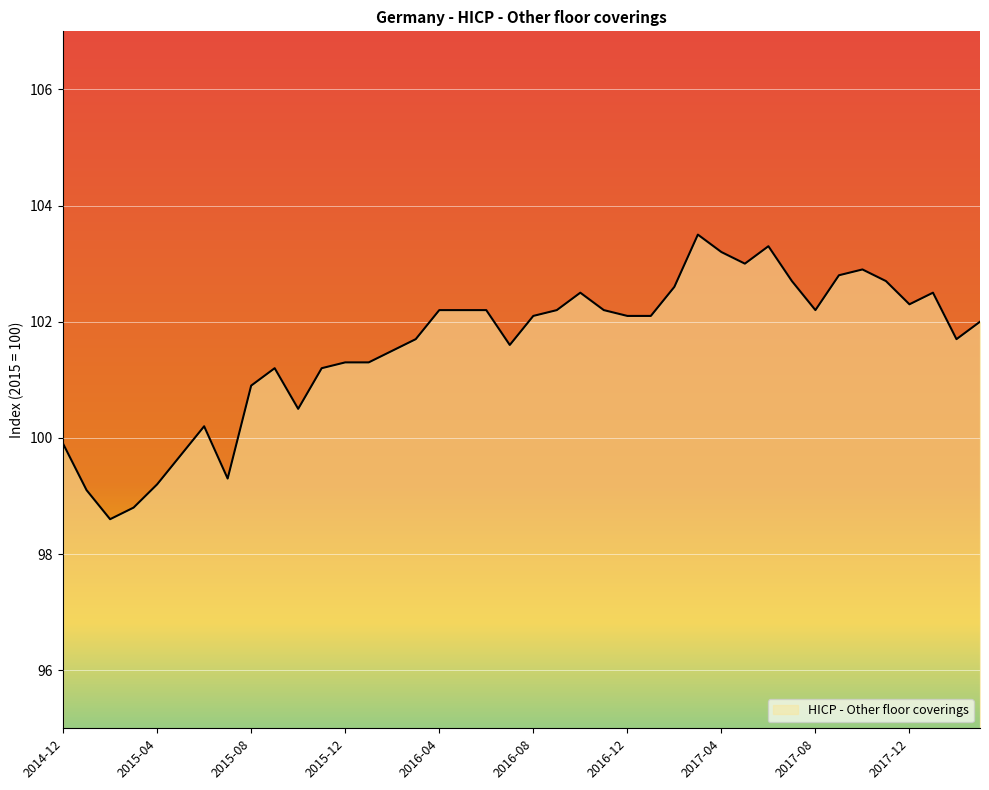

What is the greatest value displayed?

103.5